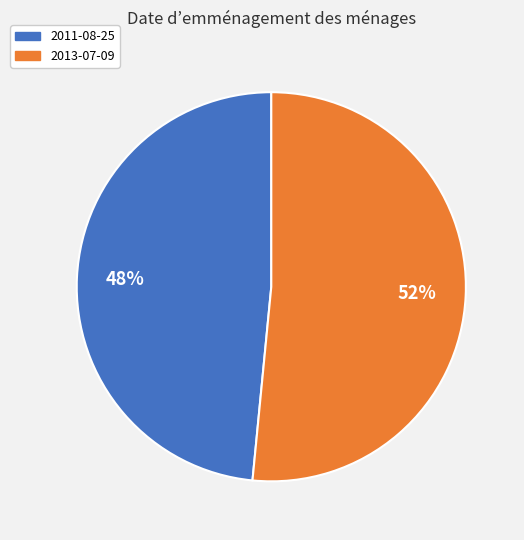

Approximately how many times larger is the value at 2011-08-25 compared to 2013-07-09?

0.9